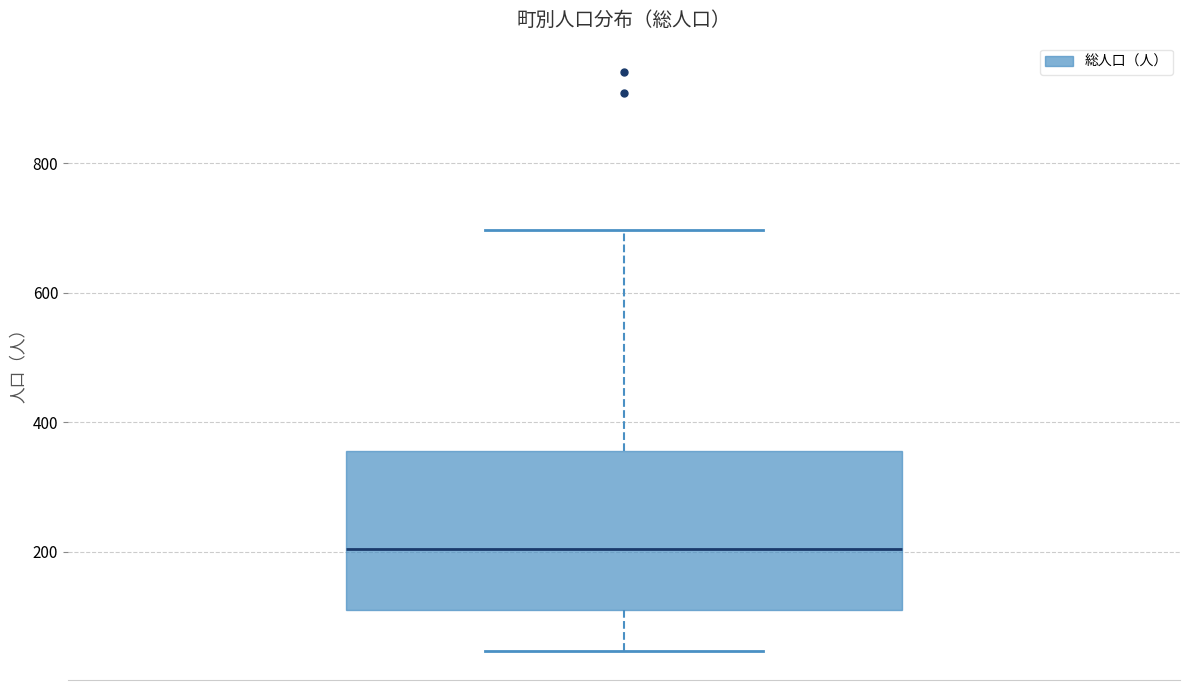

Read this box plot against the y-axis: the position of the median line, the range covered by the box, and the ends of both whiskers. The values are not printed on the chart, so give them approximately, as read against the axis.

median 200, box 120 to 360, whiskers 40 to 700